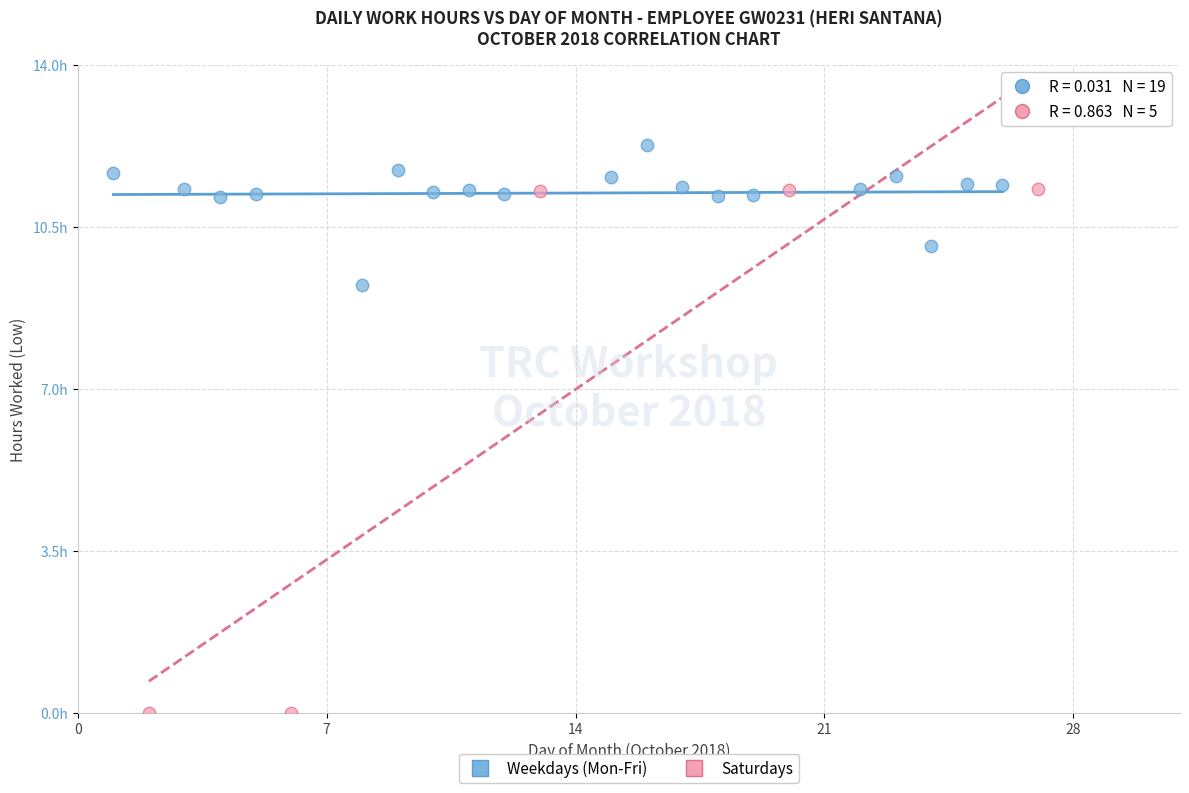

What are all the series names shown in the legend?

Weekdays (Mon-Fri), Saturdays